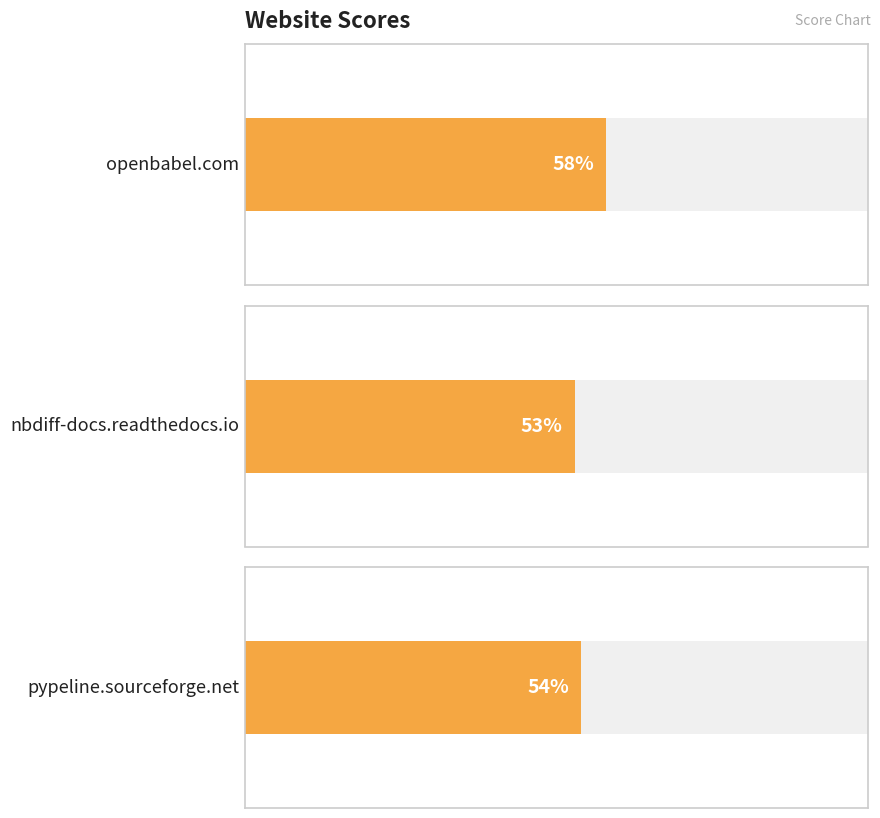

What is the difference between the maximum and minimum values?

5